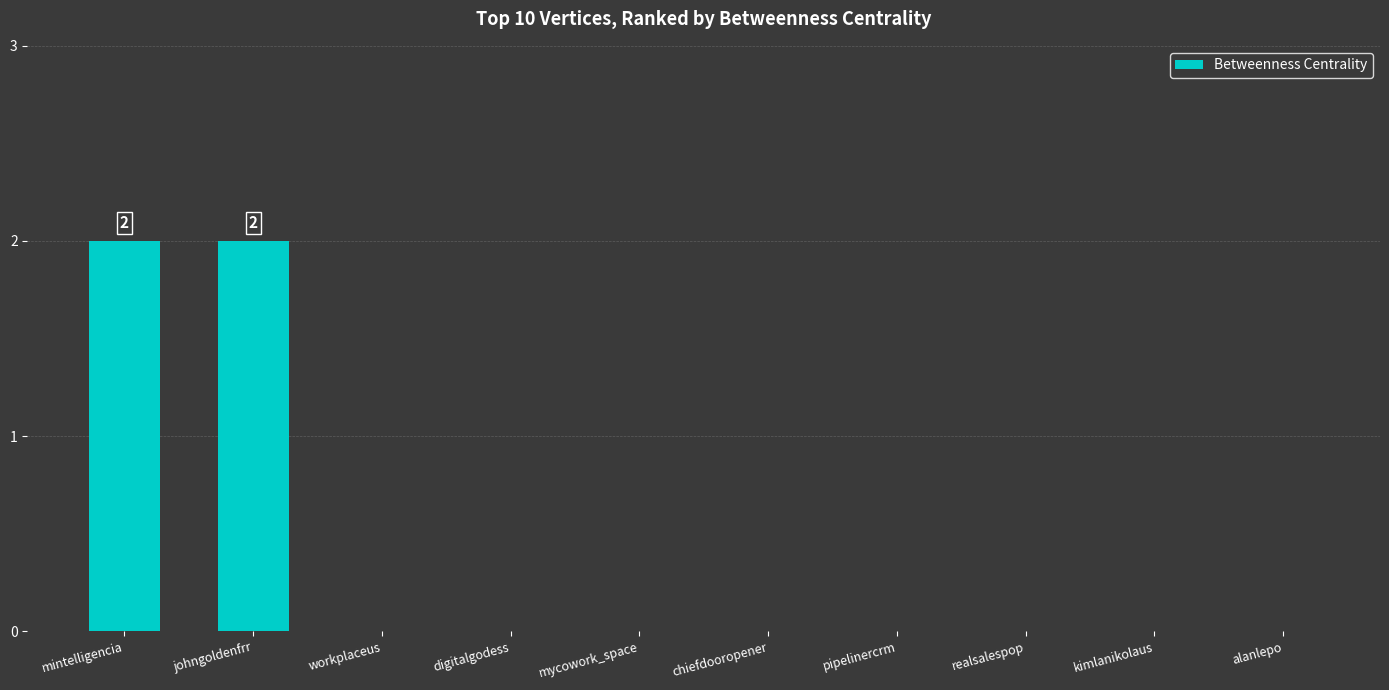

The value at alanlepo is -1. True or false?

False